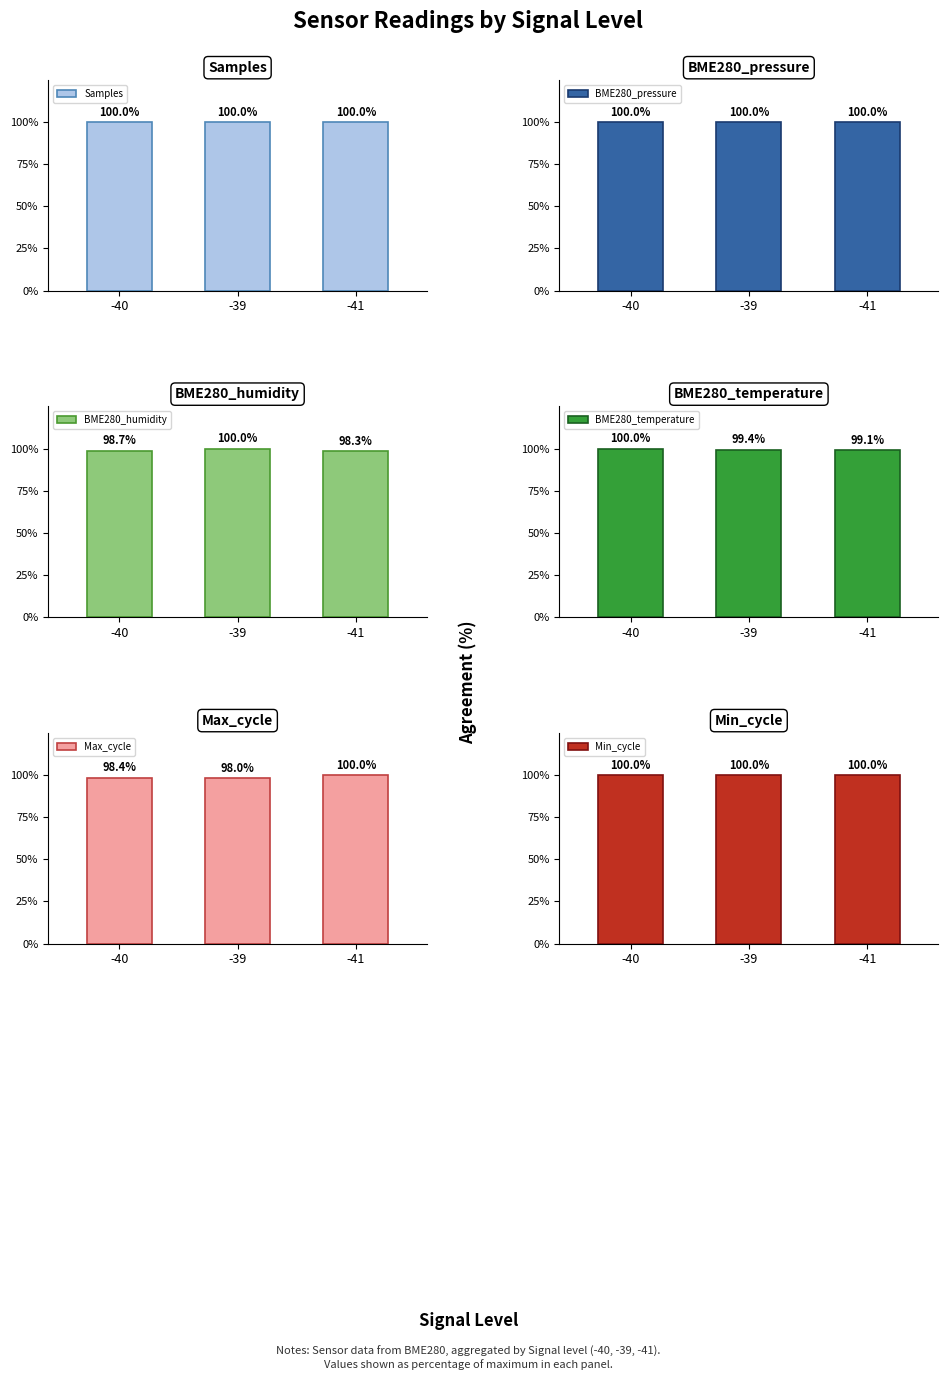

At which label is Min_cycle closest to 28?

-40